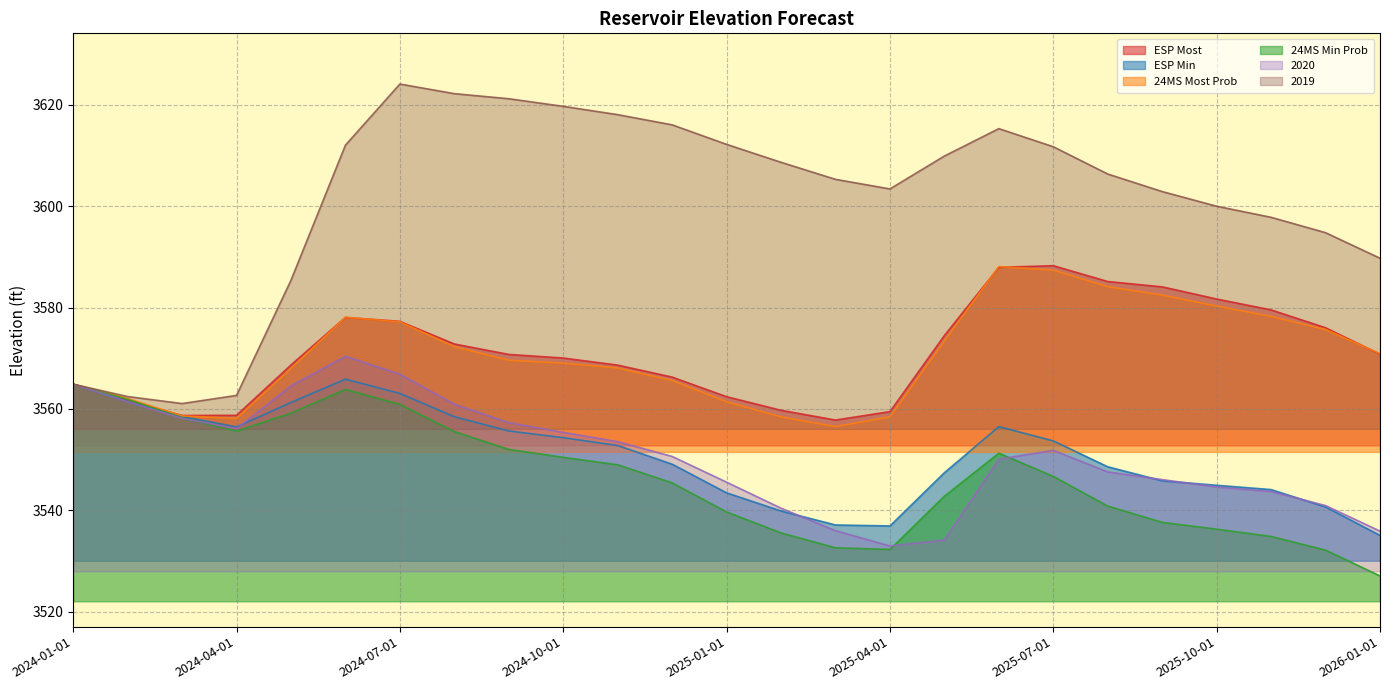

Between which two adjacent categories do ESP Min and 2020 first intersect?

2024-04-01 and 2024-05-01